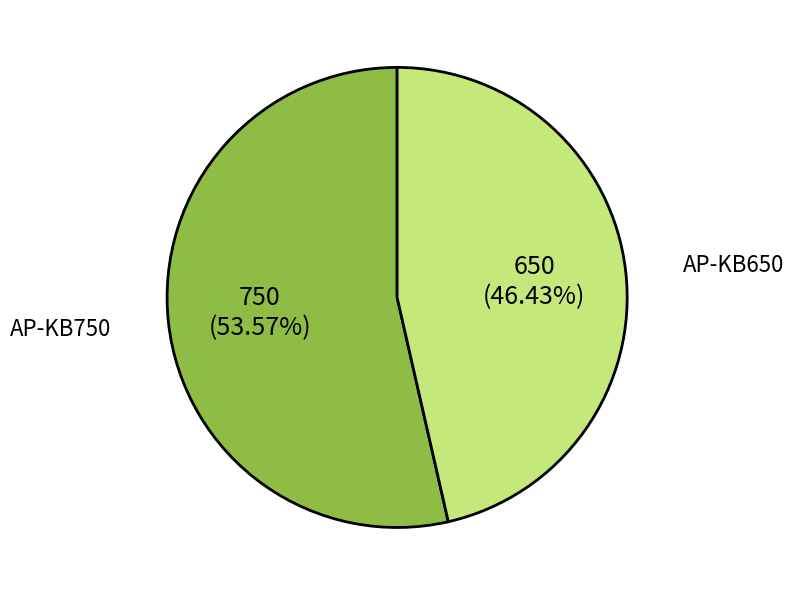

To the nearest percent, what is the average slice percentage?

50%